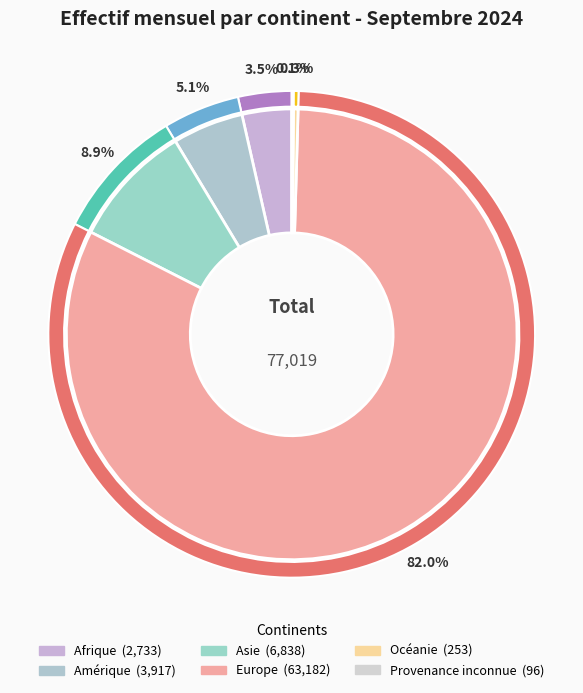

Rank the categories by value from lowest to highest.

Provenance inconnue, Océanie, Afrique, Amérique, Asie, Europe